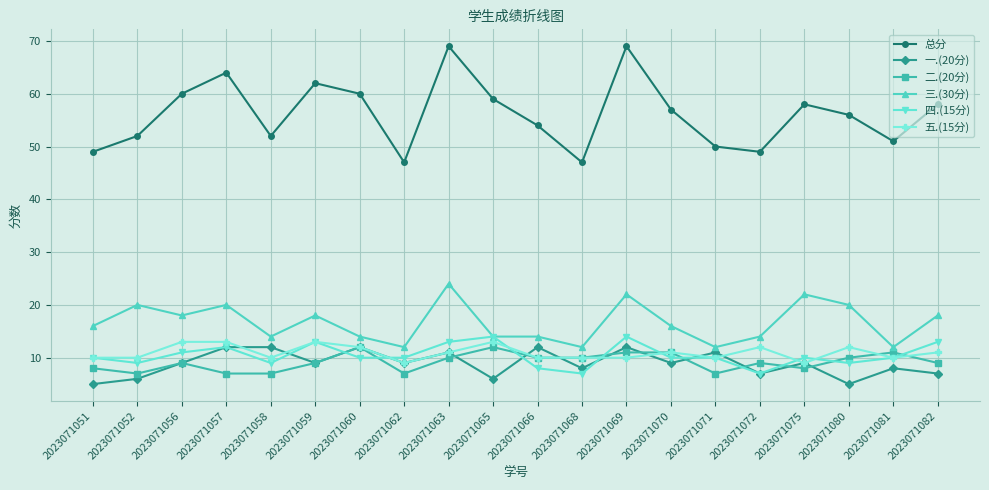

Which series has the largest total across all categories?

总分